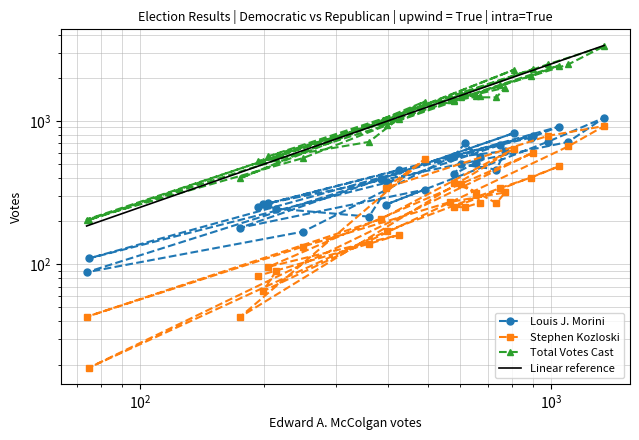

What is the total value across all series at $\mathdefault{10^{2}}$?

4290.5